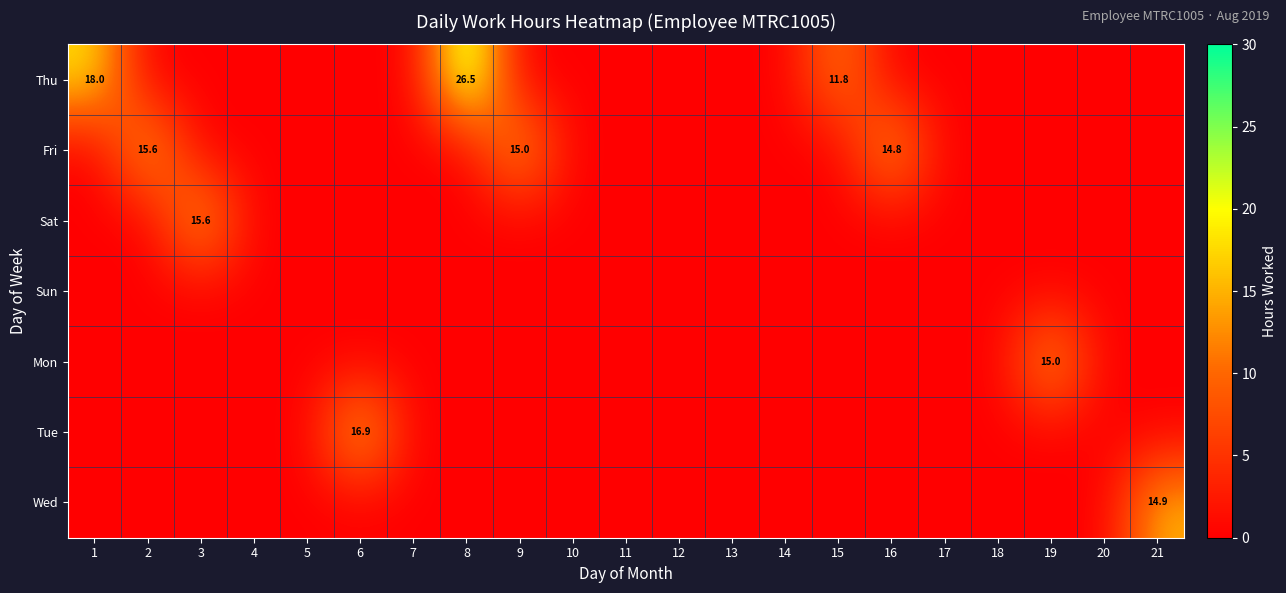

What is the difference between the maximum and minimum values in the Wed series?

14.9